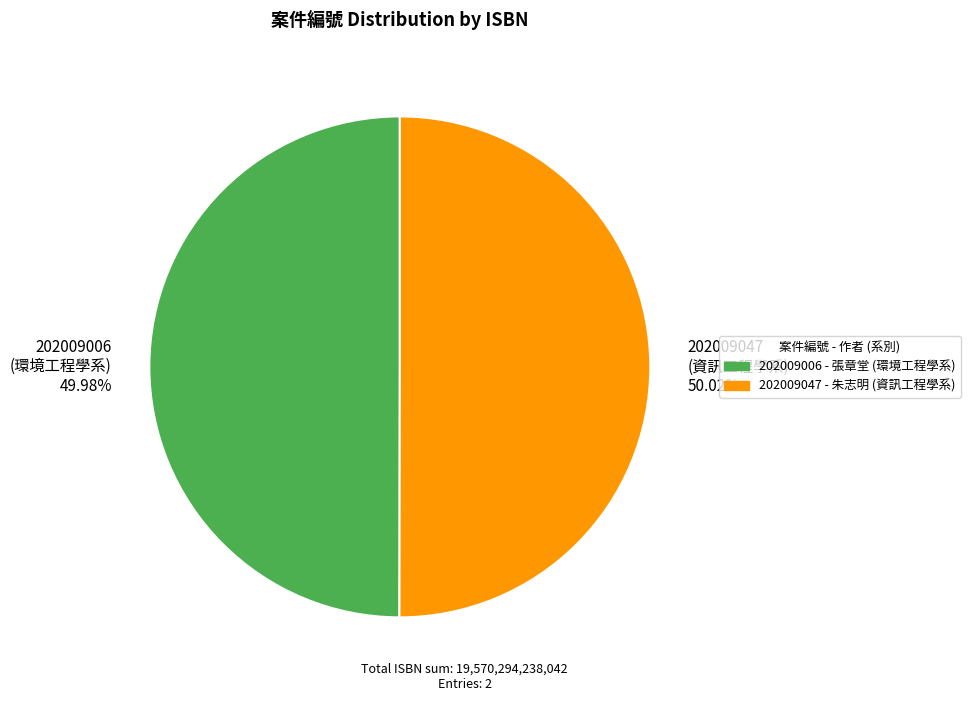

Does any single category account for the majority?

Yes